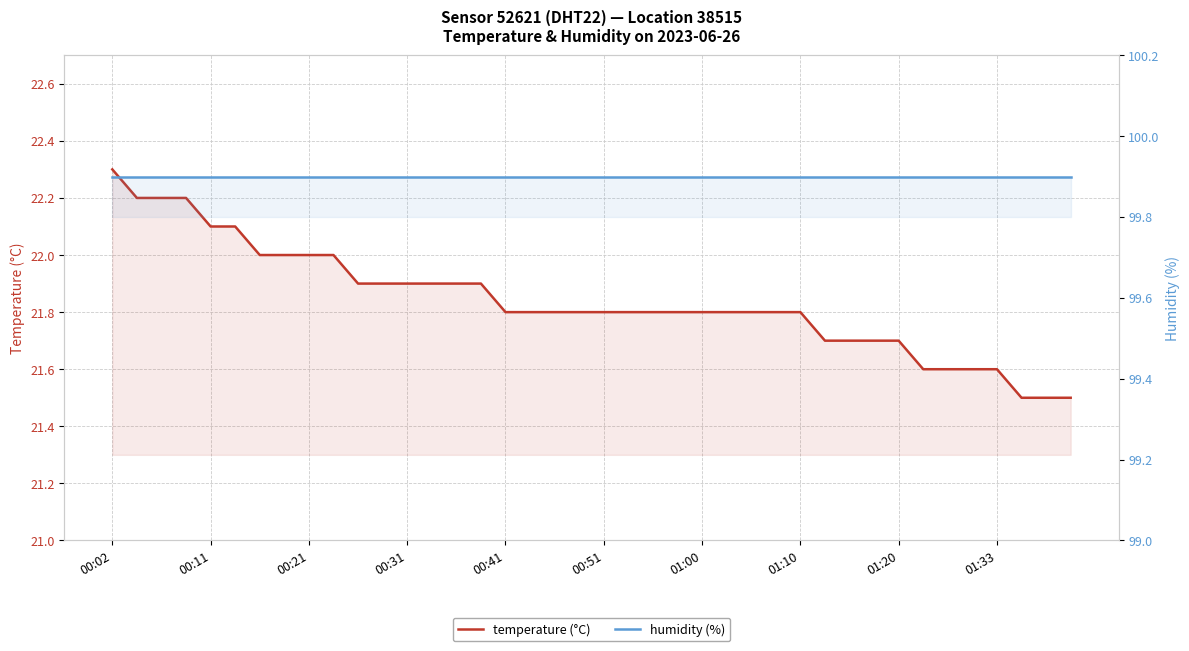

Is the value of temperature (°C) at 23 greater than the value of humidity (%) at 01:00?

No